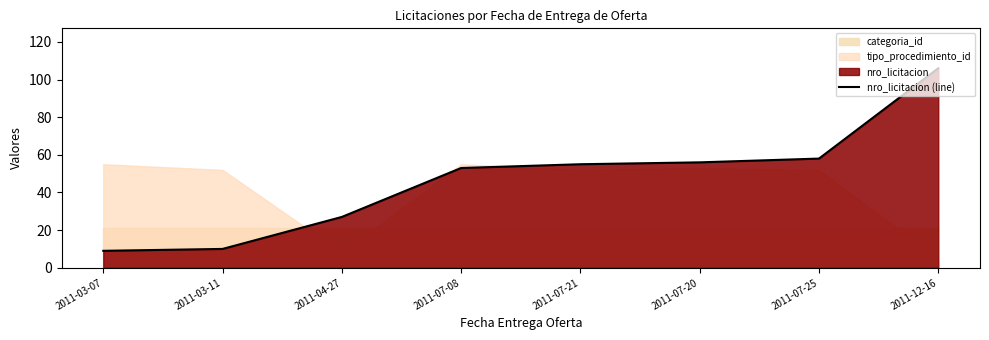

Between 2011-07-25 and 2011-03-11, which is larger?

2011-07-25